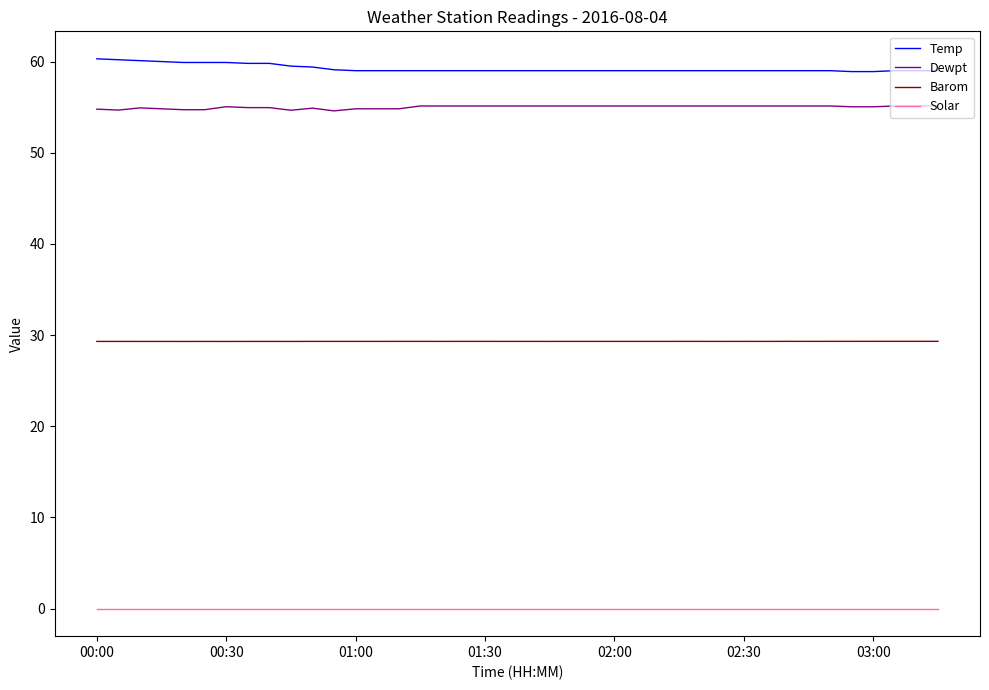

What is the average value of the Barom series?

29.3